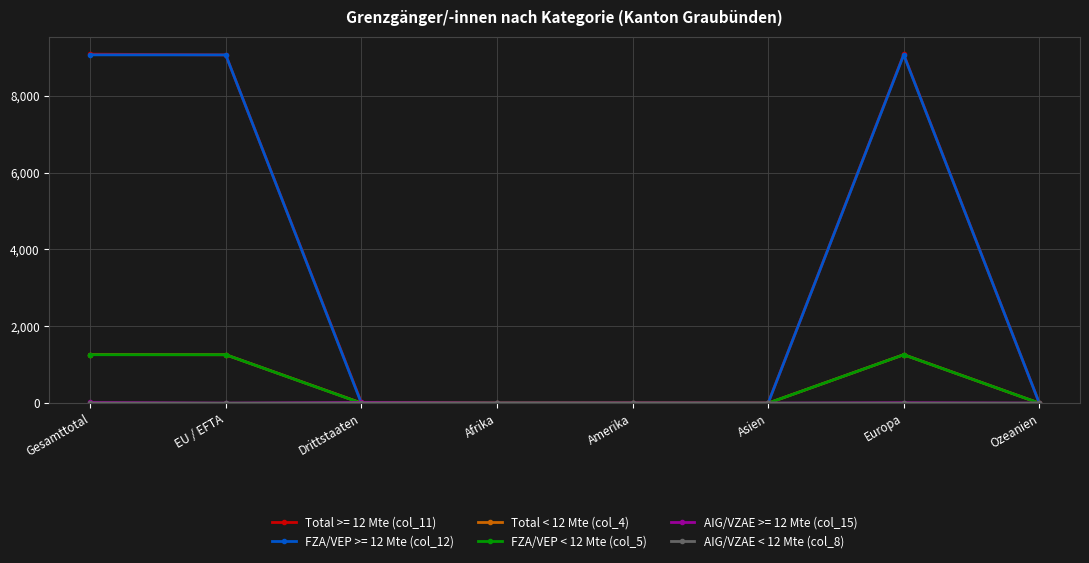

What is the greatest value displayed?

9080